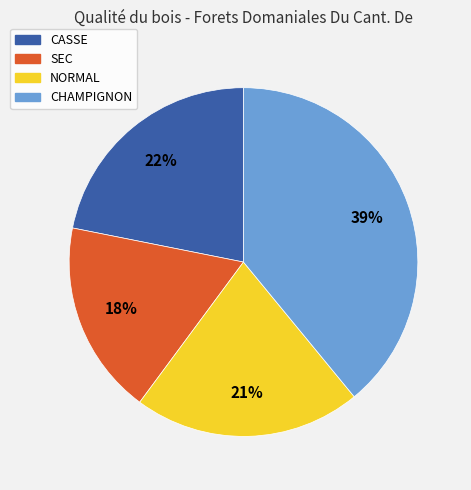

Which category has the biggest portion of the pie?

CHAMPIGNON